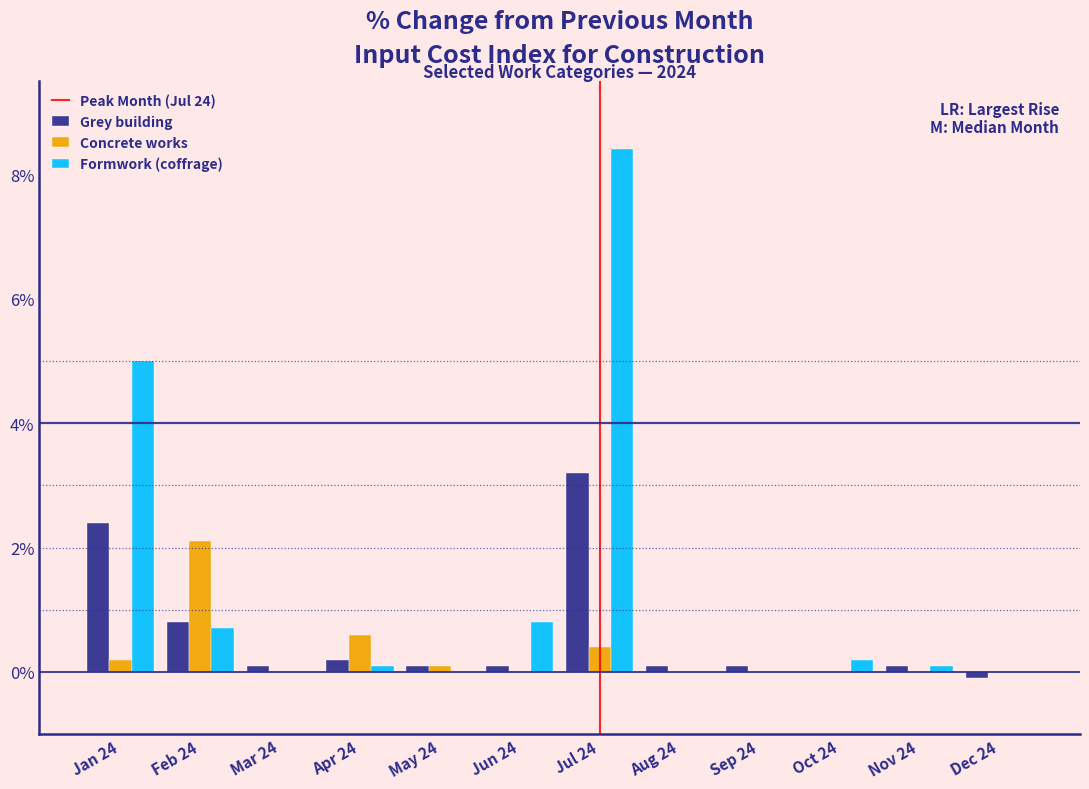

The value of Formwork (coffrage) at May 24 is 0.0. True or false?

True